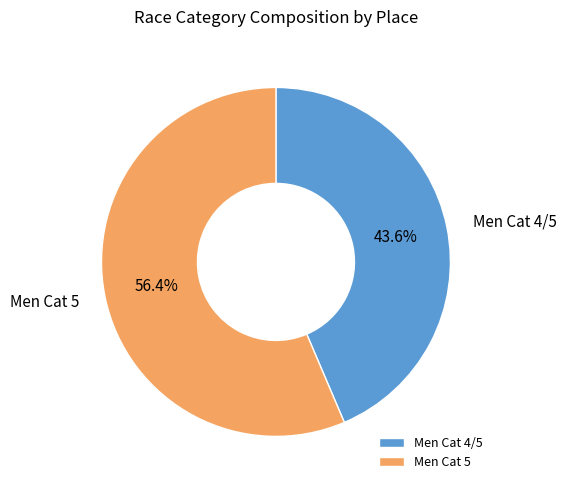

How many segments does this pie chart have?

2